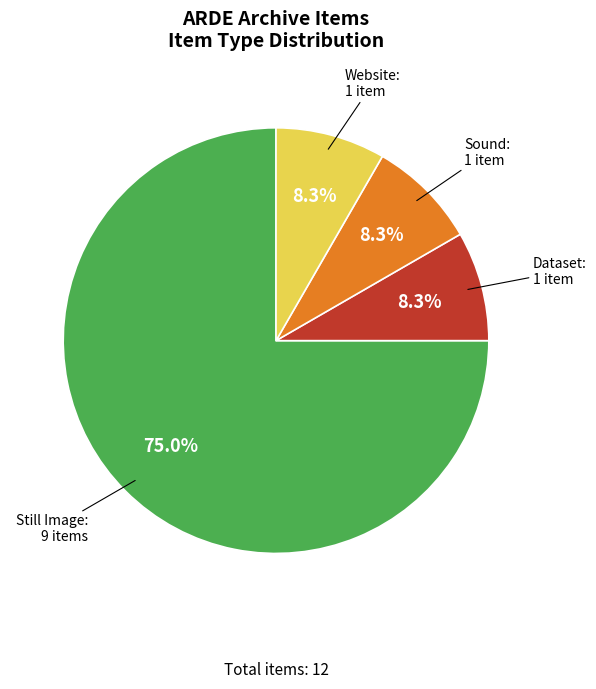

How much of the chart is everything except Sound?

91.7%